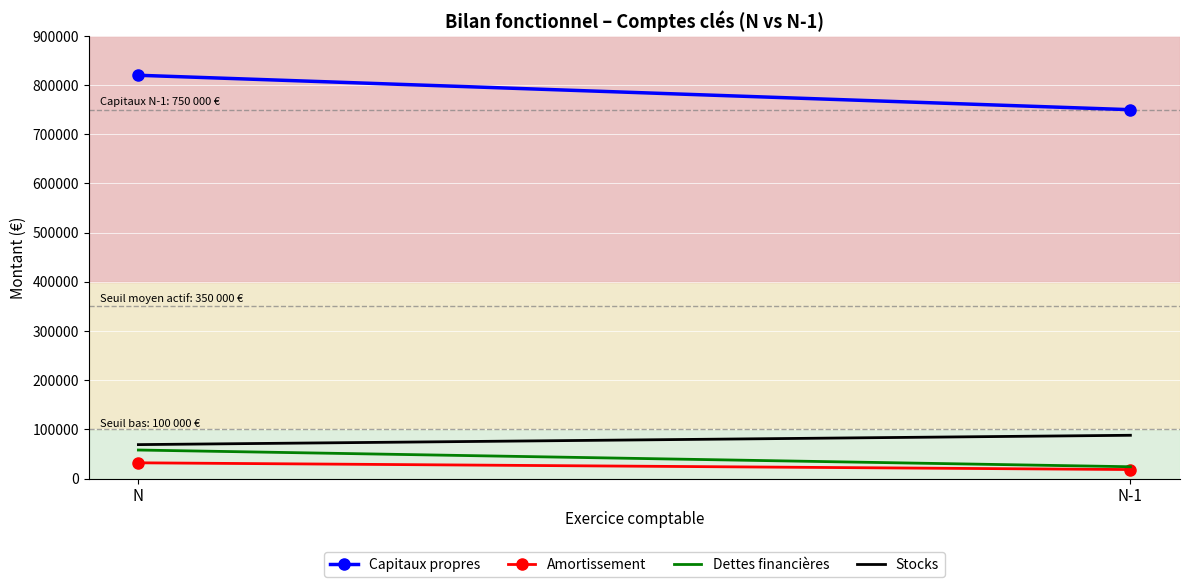

How many lines are shown in the chart?

4